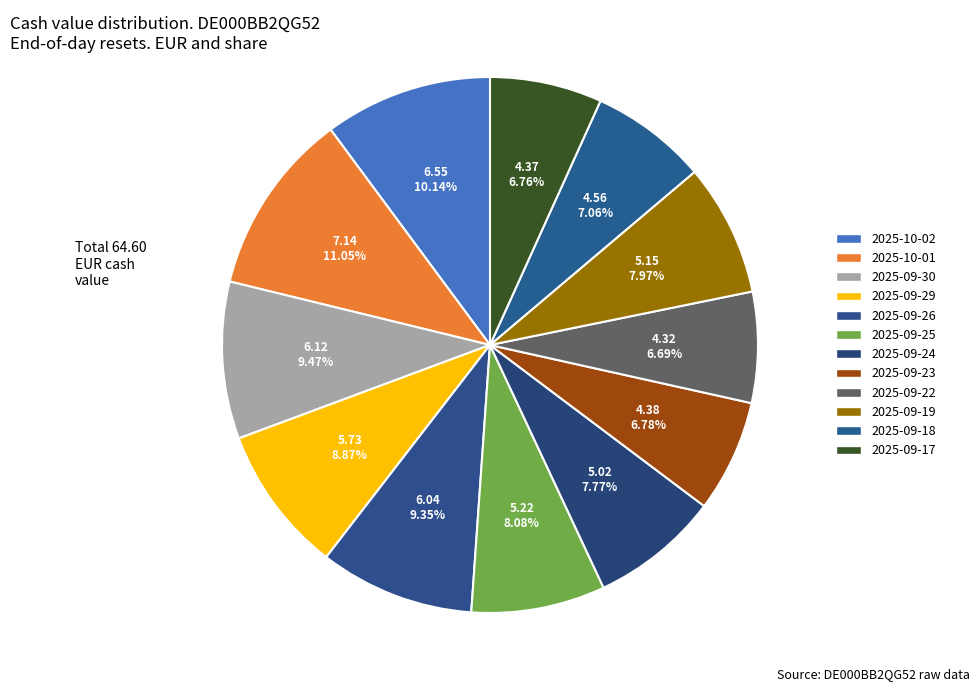

Count the number of slices in the pie.

12